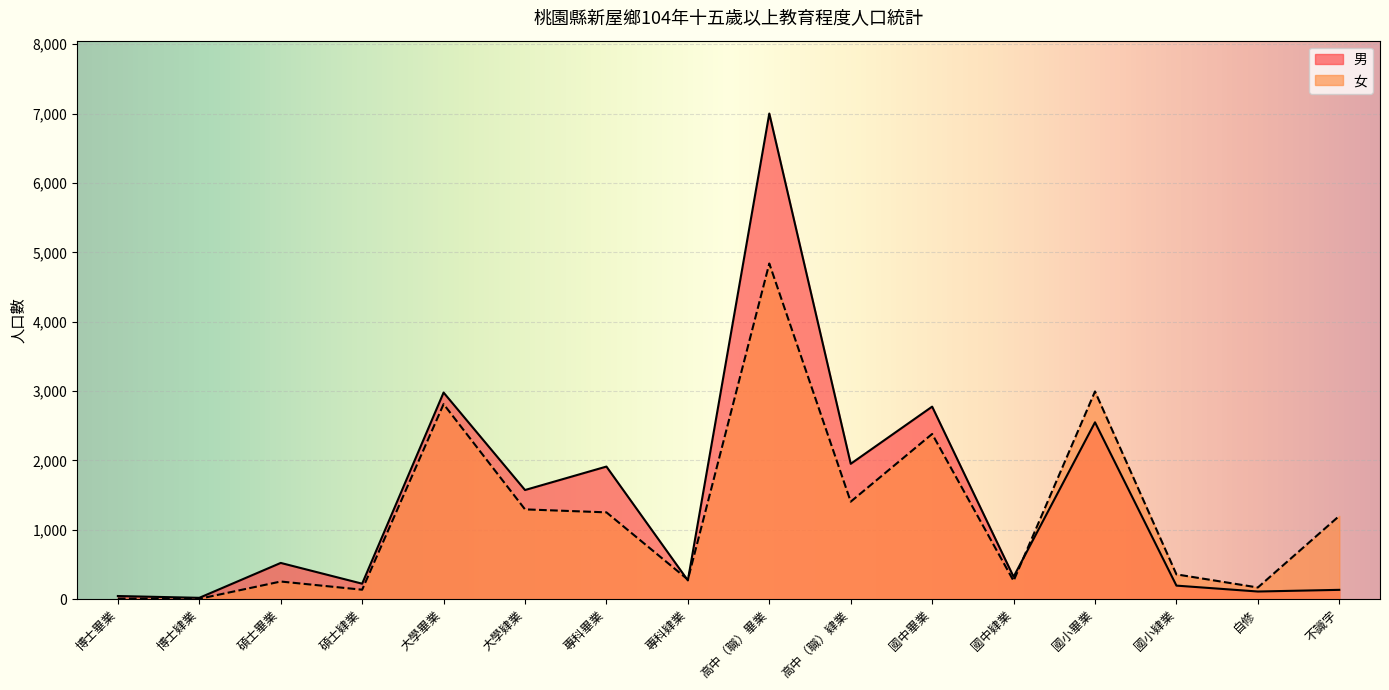

The value of 女 at 大學畢業 is 2812. True or false?

True